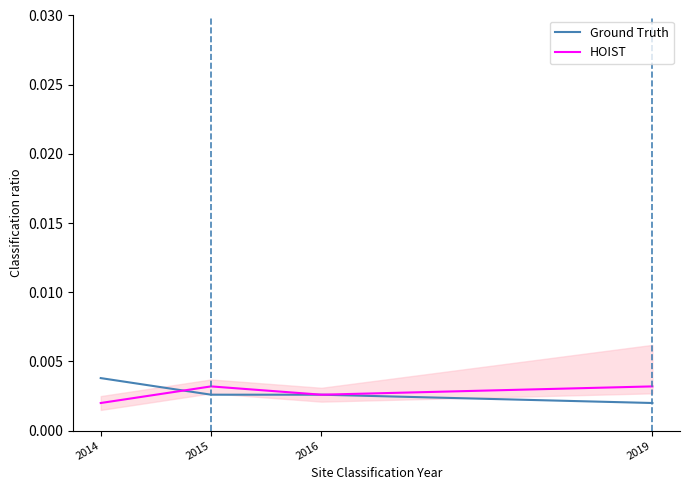

How many lines are shown in the chart?

2